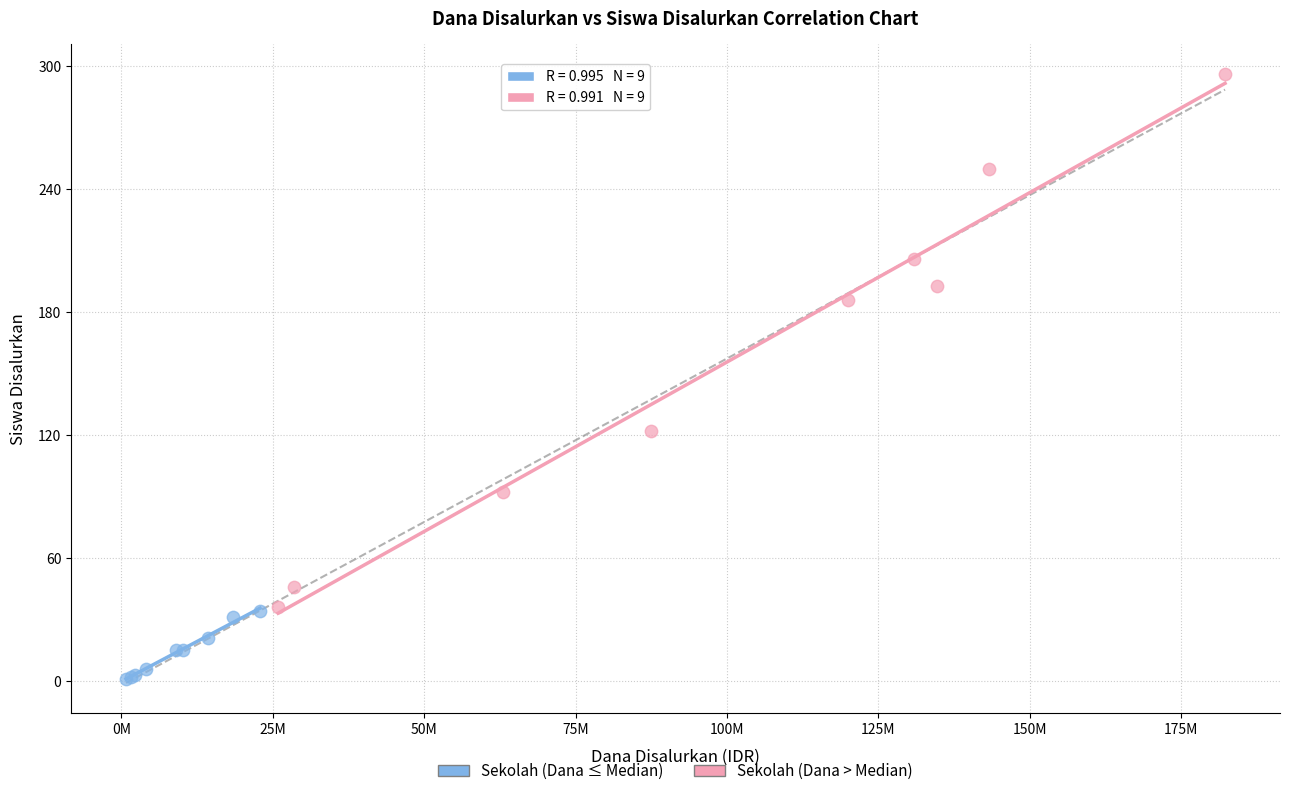

Which series contains the highest Y value?

Sekolah (Dana > Median)